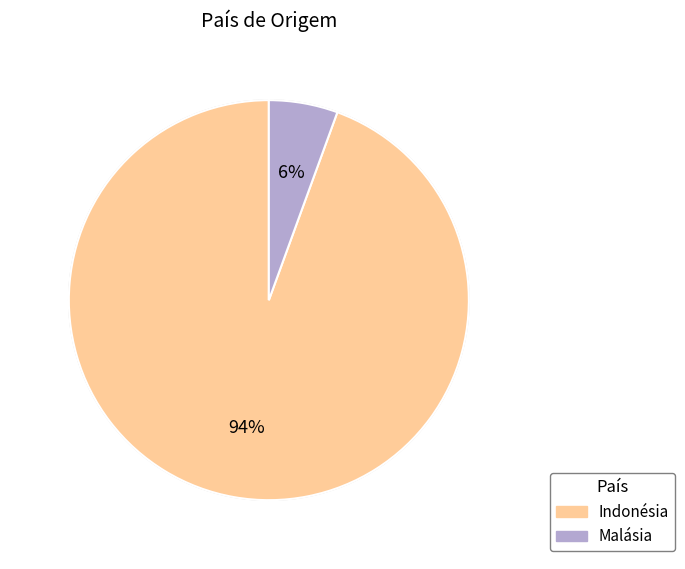

Does Indonésia account for over 50% of the chart?

Yes